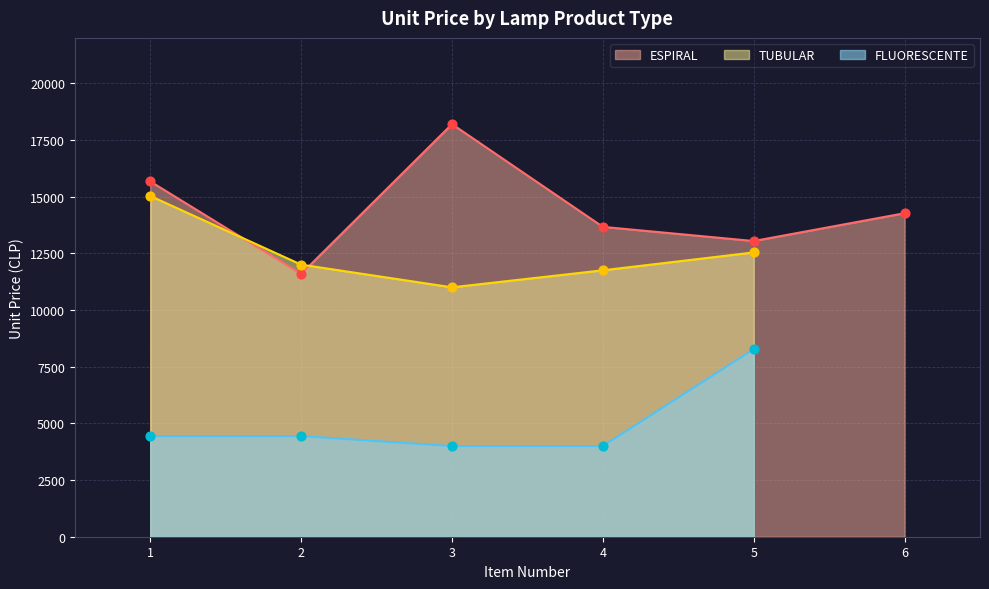

What is the total value across all series at 4?

29416